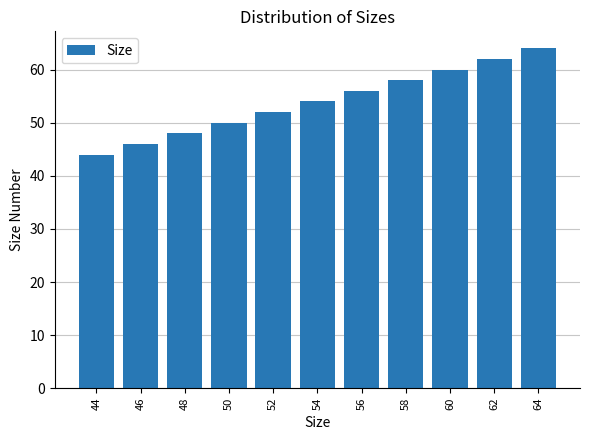

List the labels in order of value, smallest first.

44, 46, 48, 50, 52, 54, 56, 58, 60, 62, 64